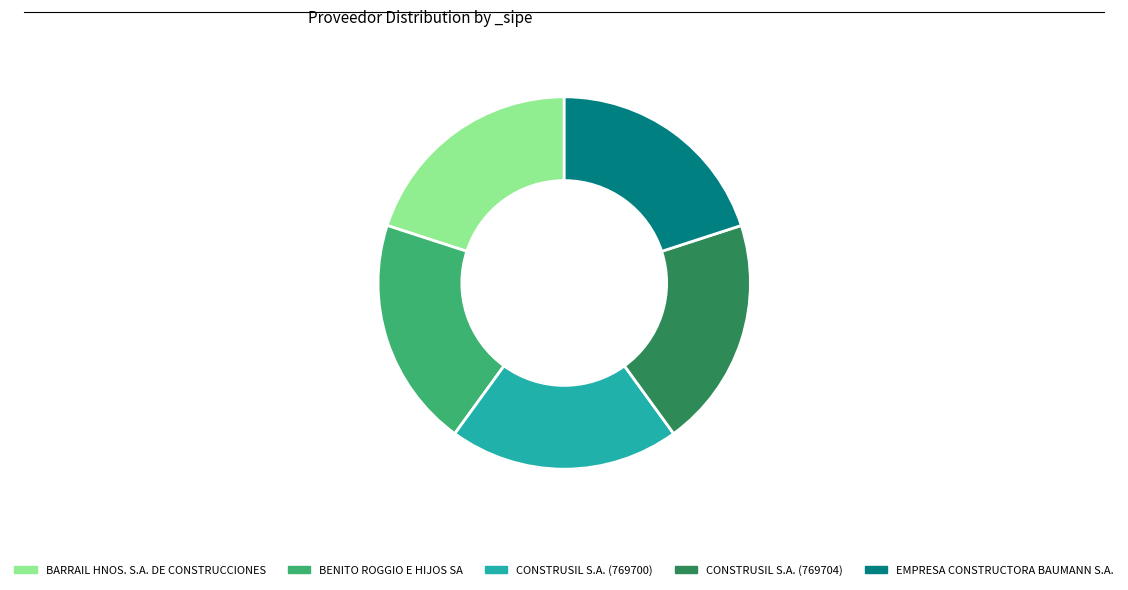

Is the sum of EMPRESA CONSTRUCTORA BAUMANN S.A. and BARRAIL HNOS. S.A. DE CONSTRUCCIONES greater than half?

No